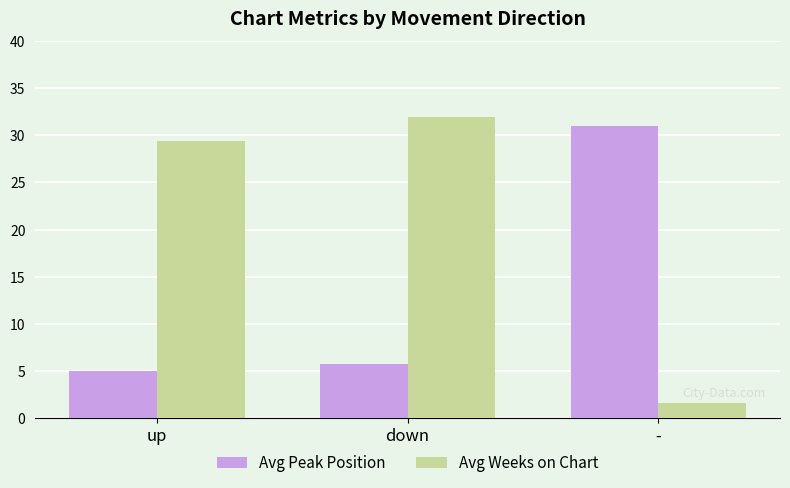

Which label corresponds to the smallest value in the chart?

-